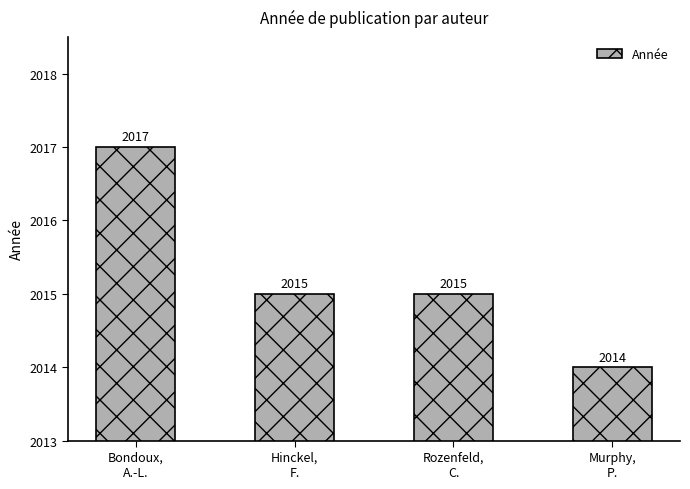

The value at Hinckel,
F. is 3265. True or false?

False